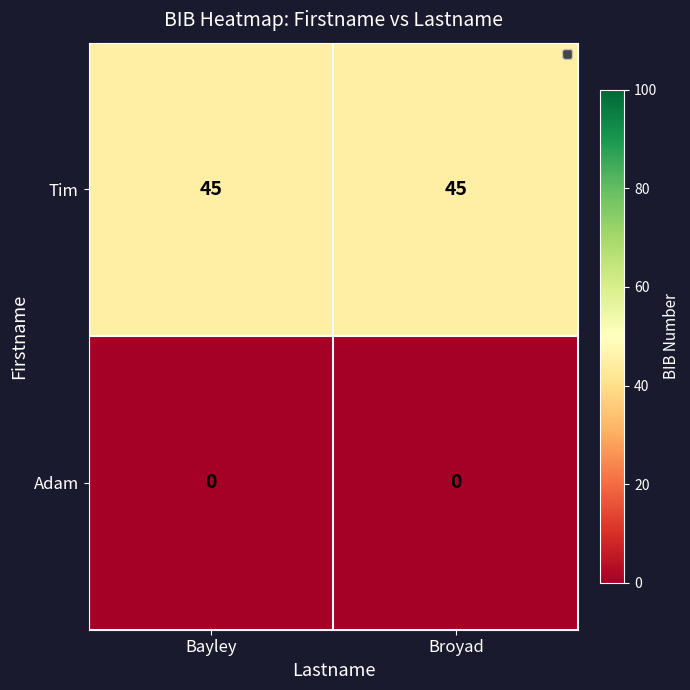

At Broyad, list the series in order from largest to smallest.

Tim, Adam